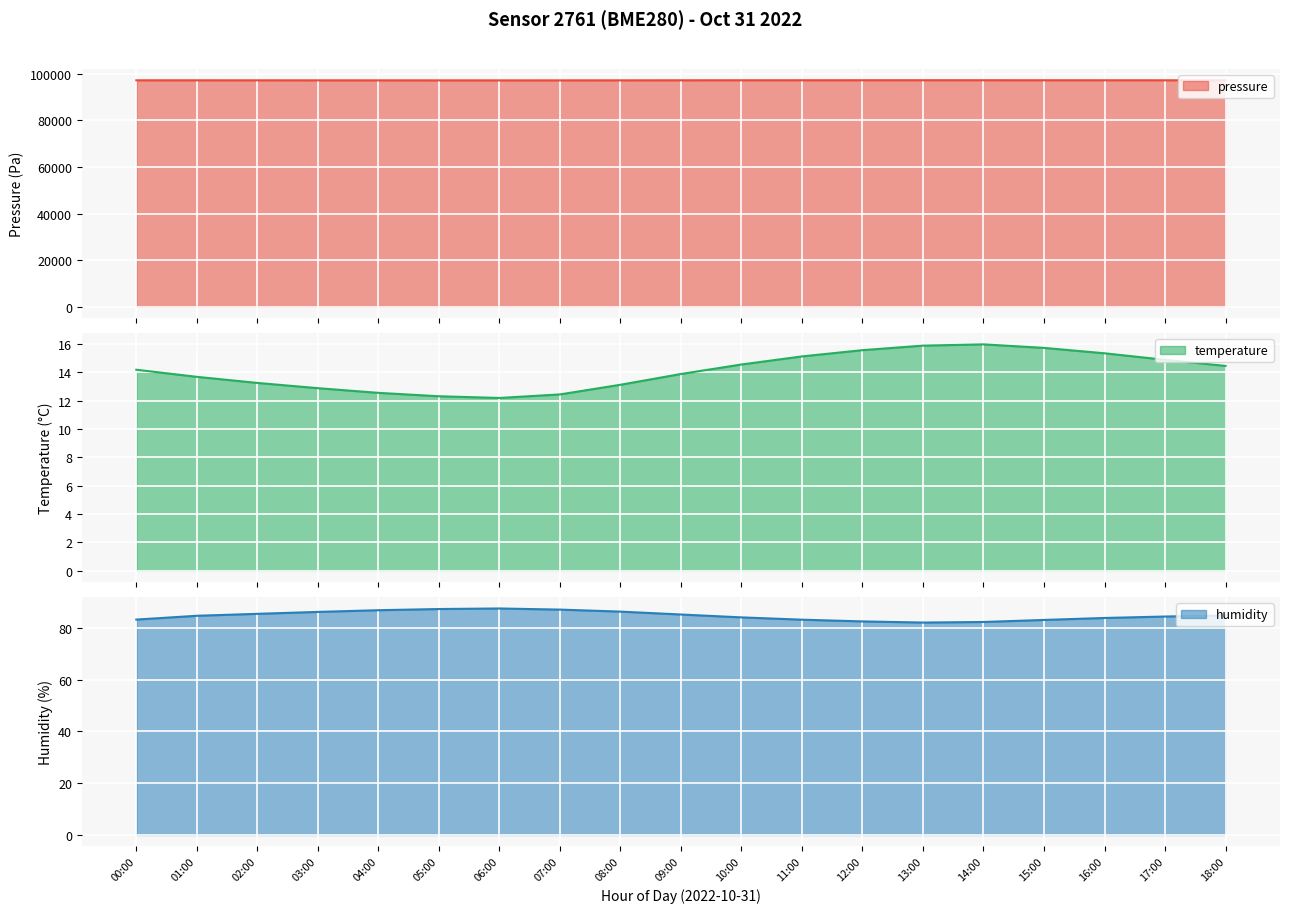

Is it true that pressure equals 97185.1 at 10:00?

True